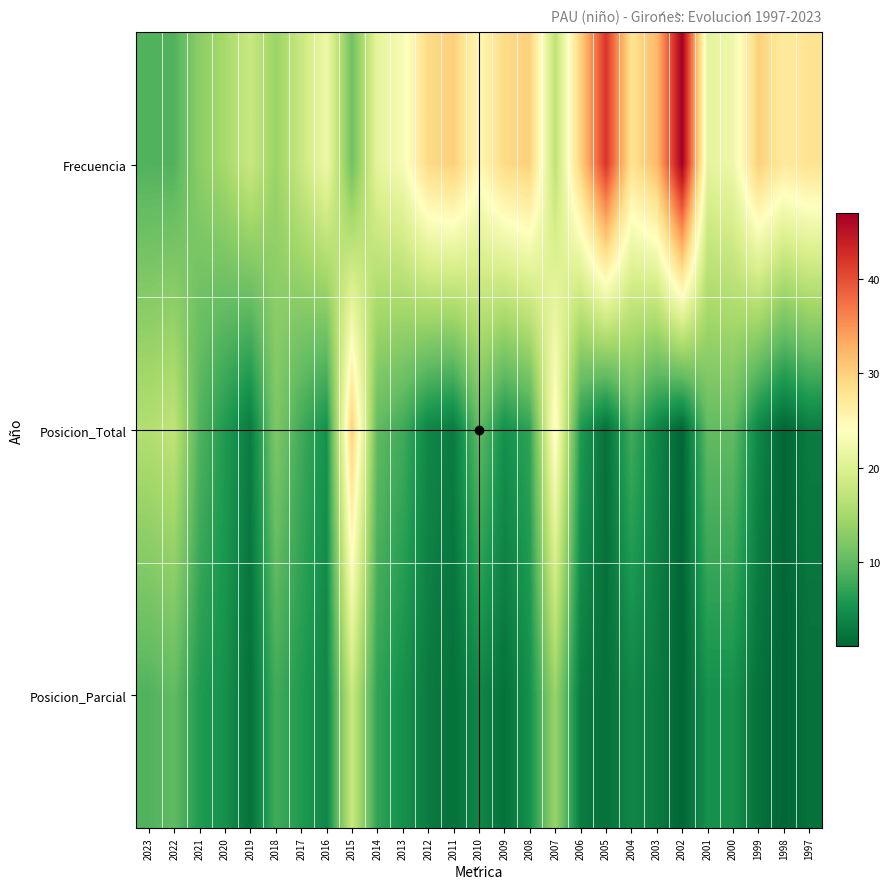

Rank the series at 1997 from lowest to highest value.

Posicion_Parcial, Posicion_Total, Frecuencia